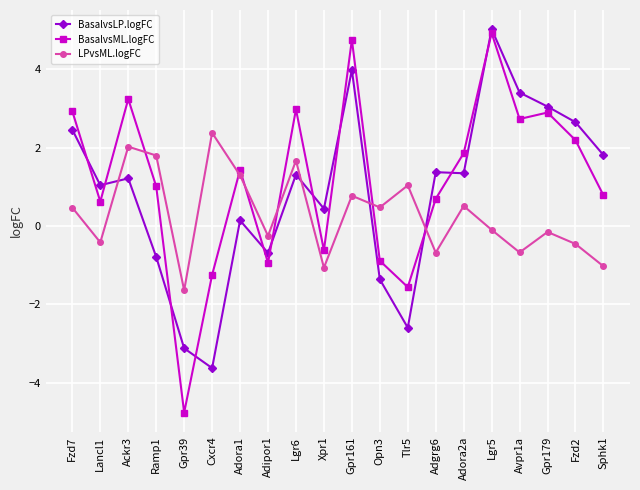

Which category has the lowest value in the BasalvsLP.logFC series?

Cxcr4